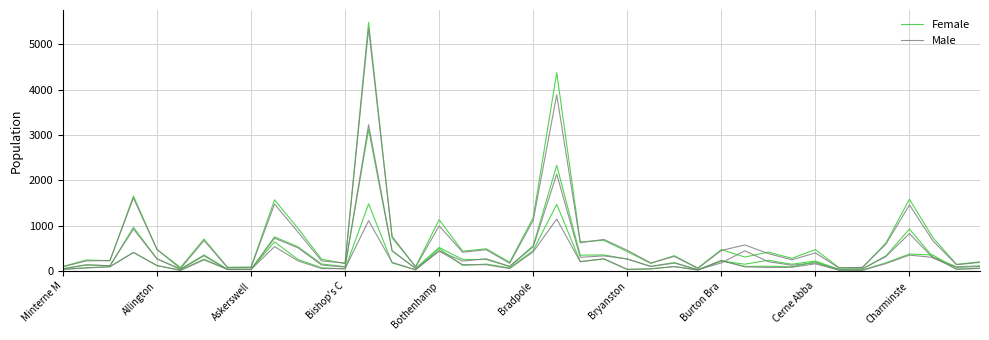

Count the number of categories in the chart.

40